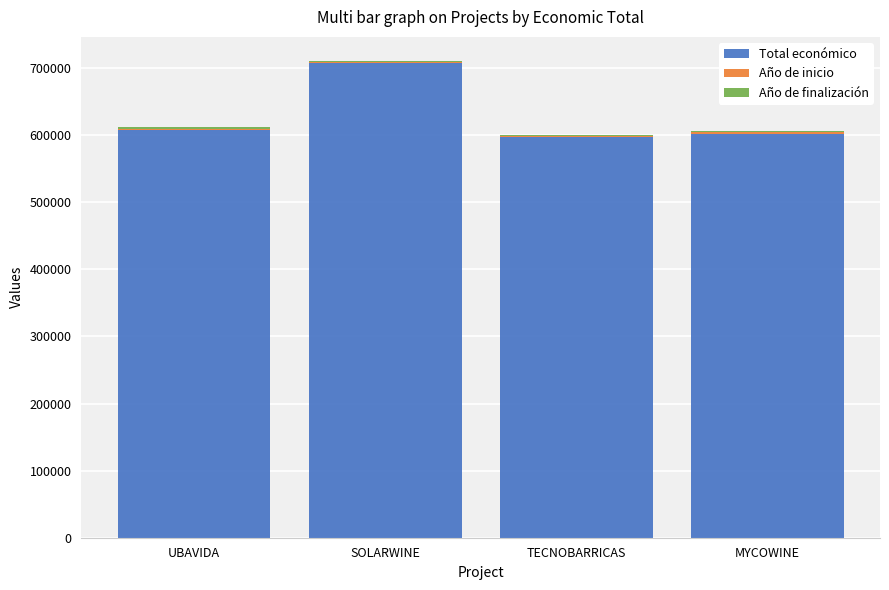

The Total económico series shows 973403.3 at SOLARWINE. True or false?

False